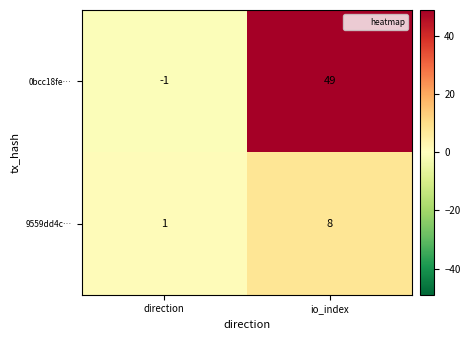

What is the average value of the 0bcc18fe… series?

24